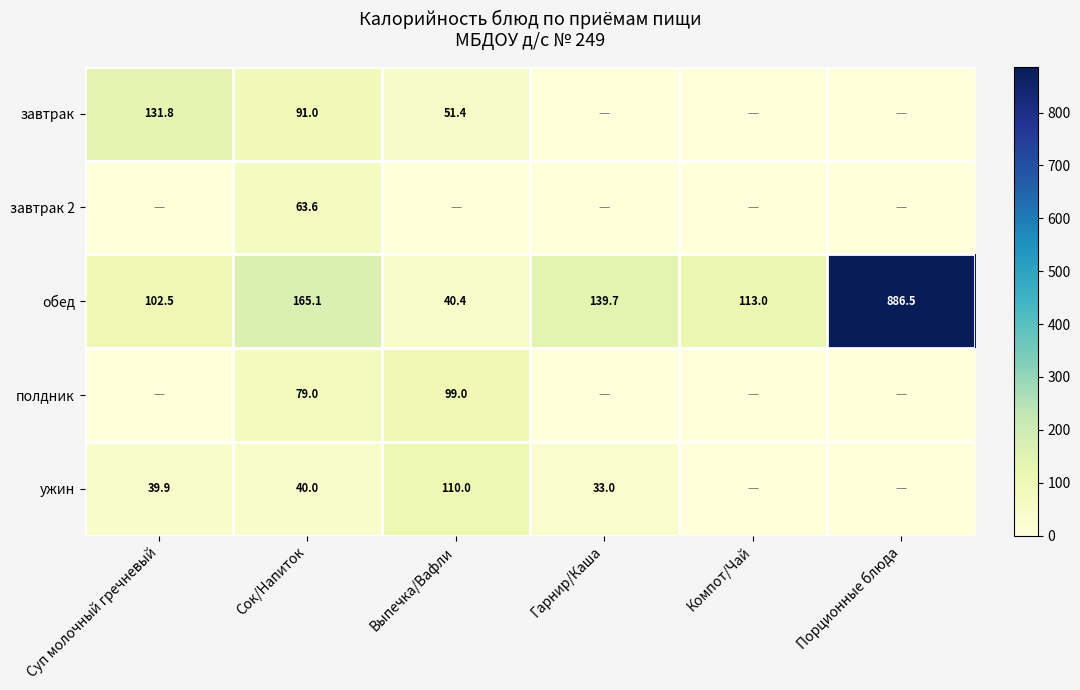

At how many categories does at least one series exceed 651?

1